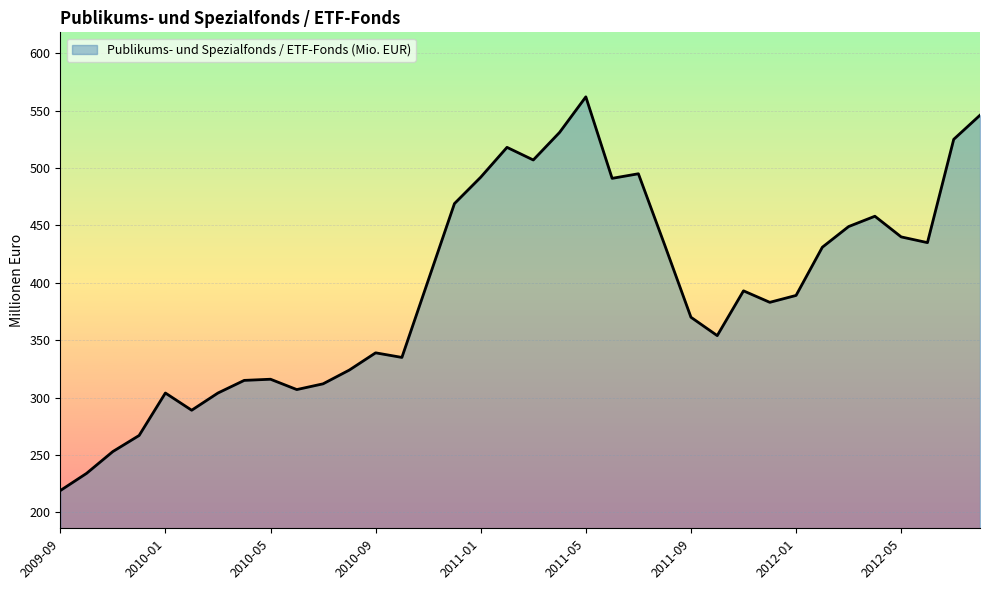

What is the difference between the maximum and minimum values?

343